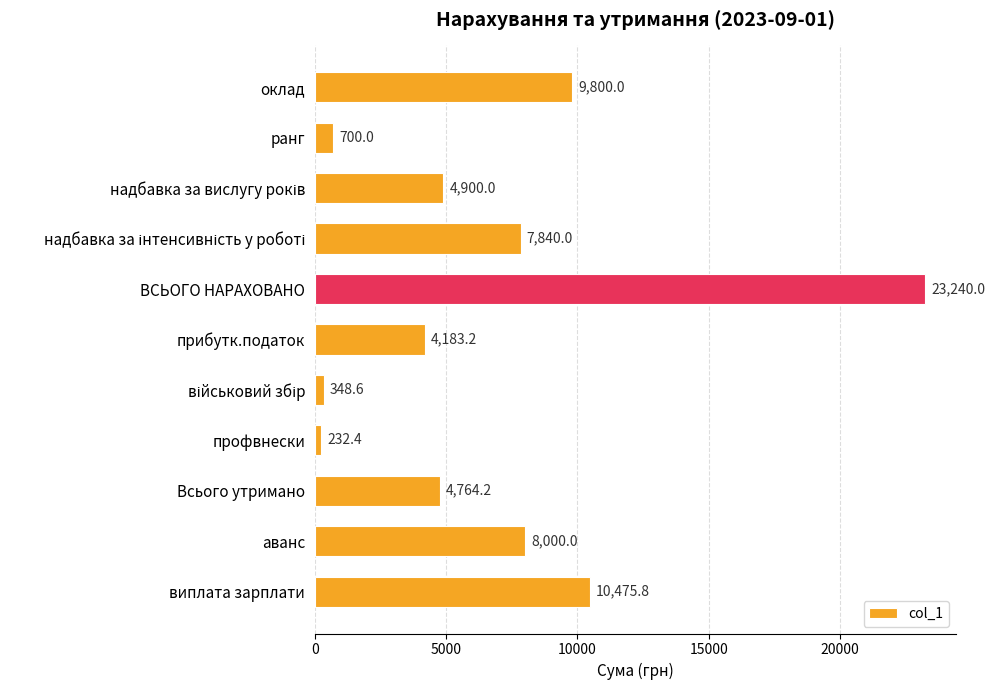

How many bars are there in total?

11